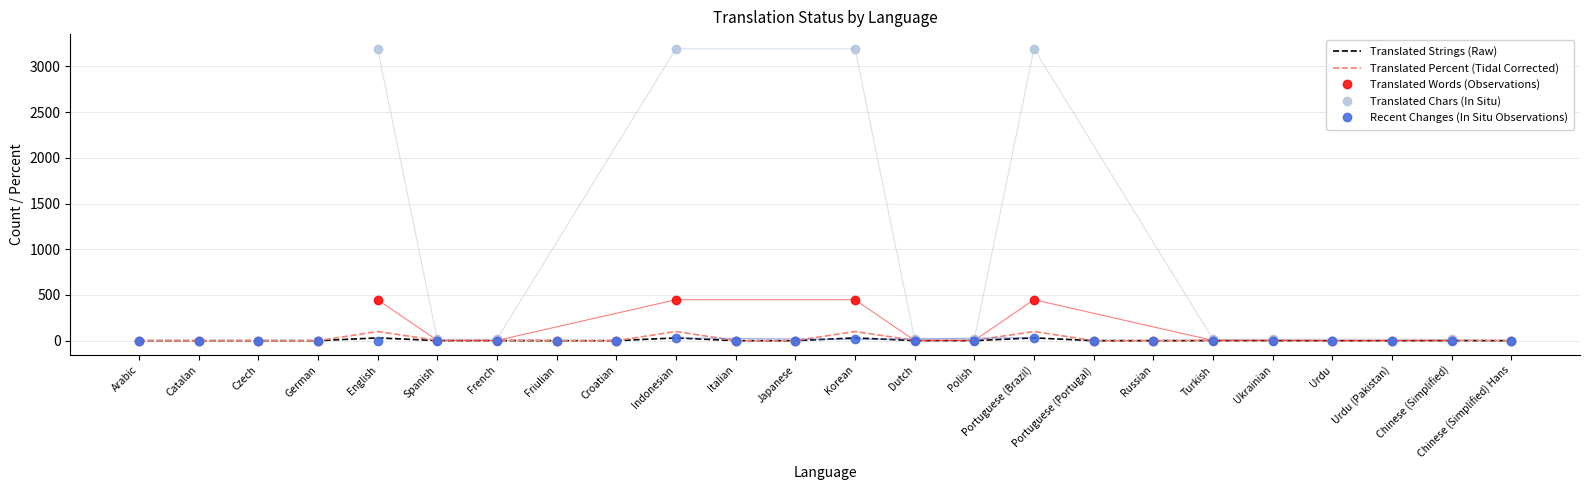

Rank the series at Croatian from highest to lowest value.

Translated Strings (Raw), Translated Percent (Tidal Corrected), Translated Words (Observations), Translated Chars (In Situ), Recent Changes (In Situ Observations)